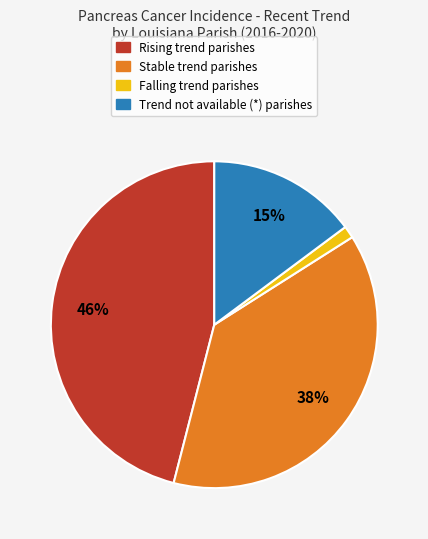

To the nearest percent, what is the average slice percentage?

25%